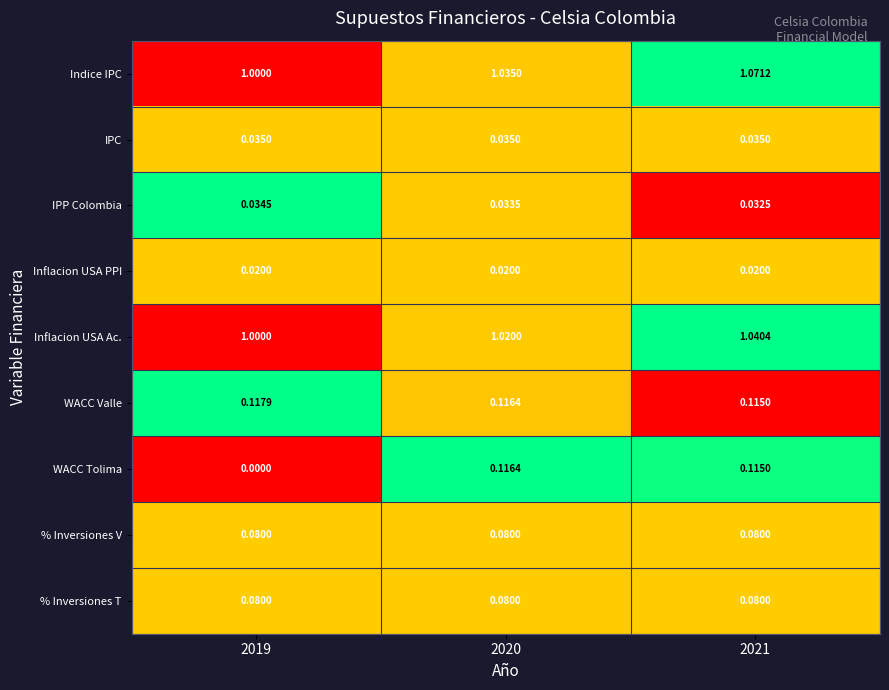

Which category has the lowest value across all series?

2019